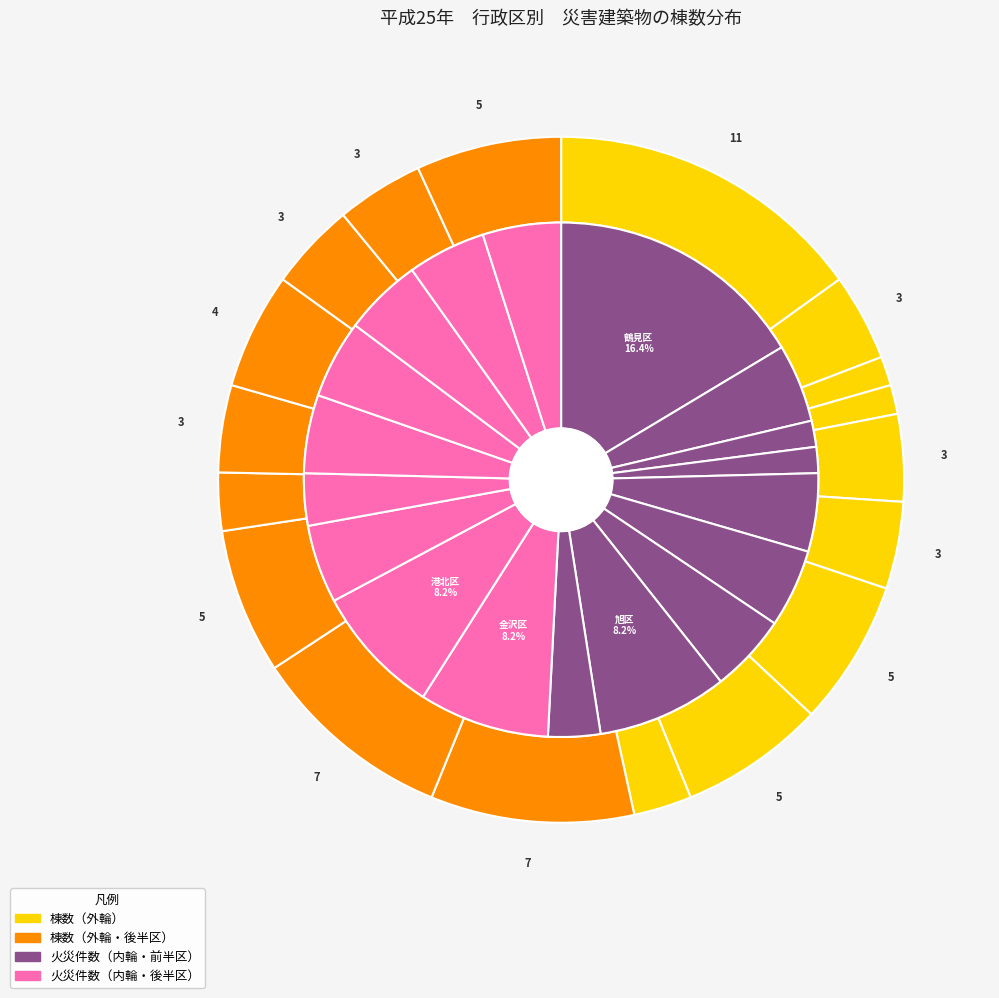

What is the smallest slice in the pie chart?

西区